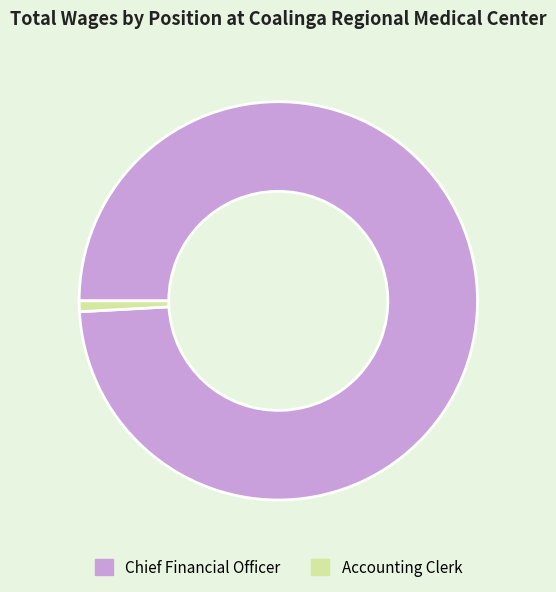

Do Accounting Clerk and Chief Financial Officer together represent more than half of the pie?

Yes